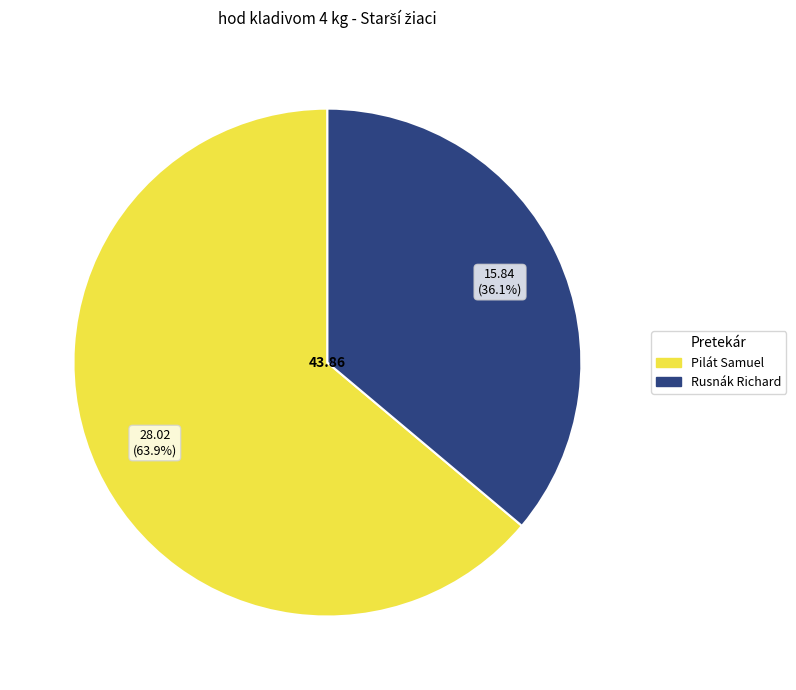

Is there a majority slice in this chart?

Yes